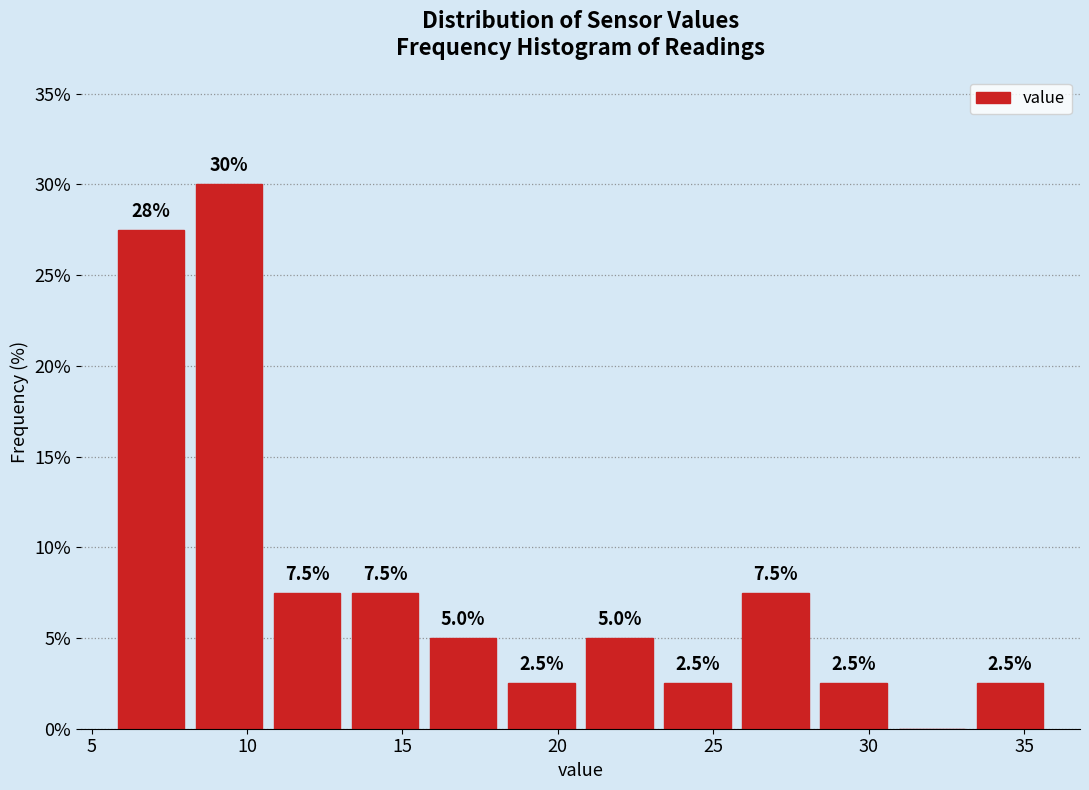

Over which range of the x-axis is the bar tallest?

8.0 to 10.5